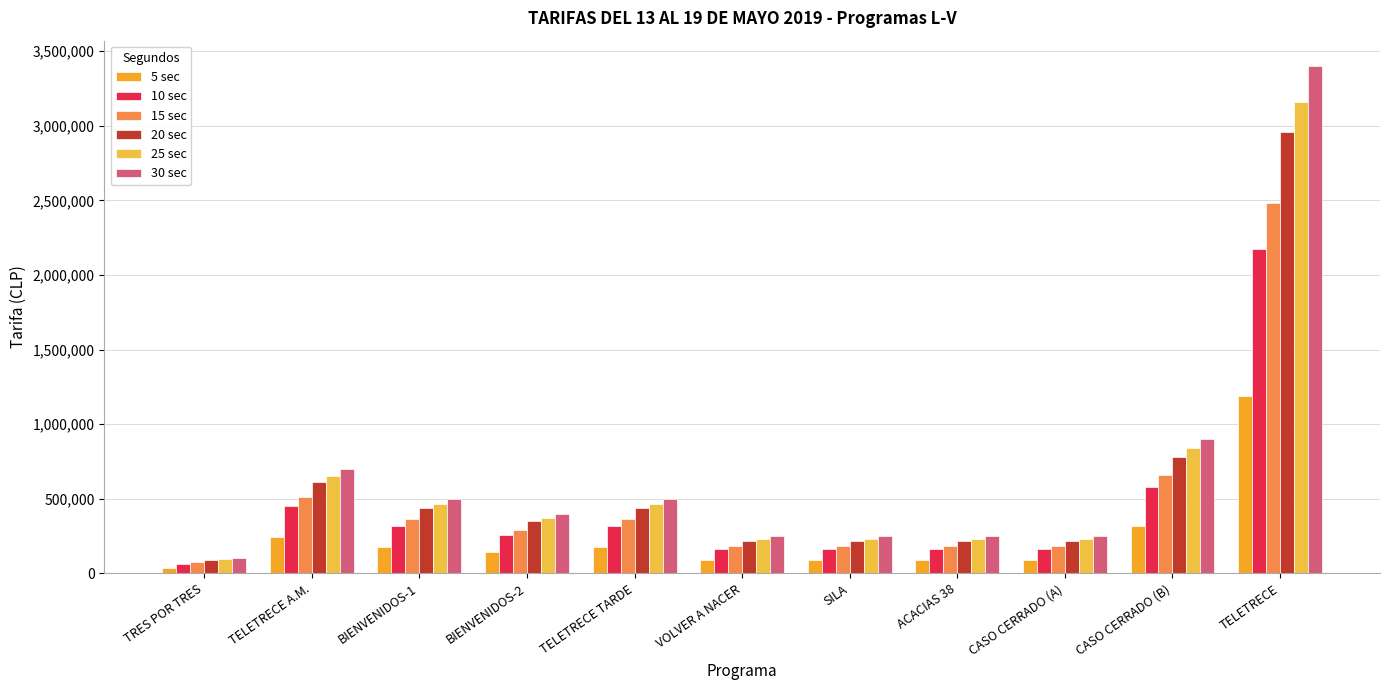

The 25 sec series shows 407843 at ACACIAS 38. True or false?

False